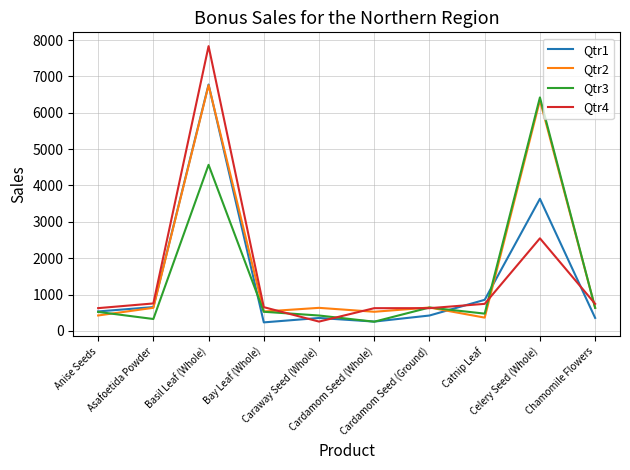

Which category has the lowest value in the Qtr4 series?

Caraway Seed (Whole)